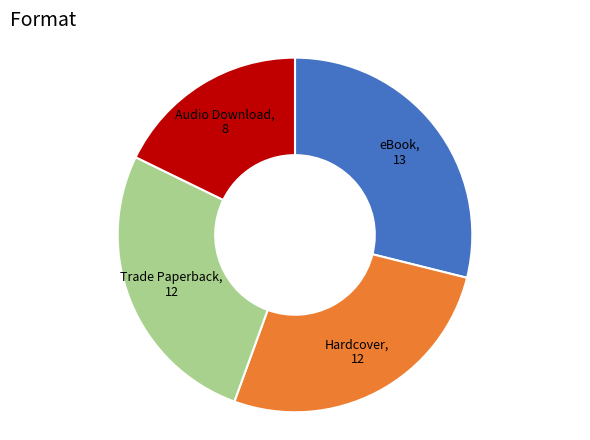

How many slices are in this pie chart?

4